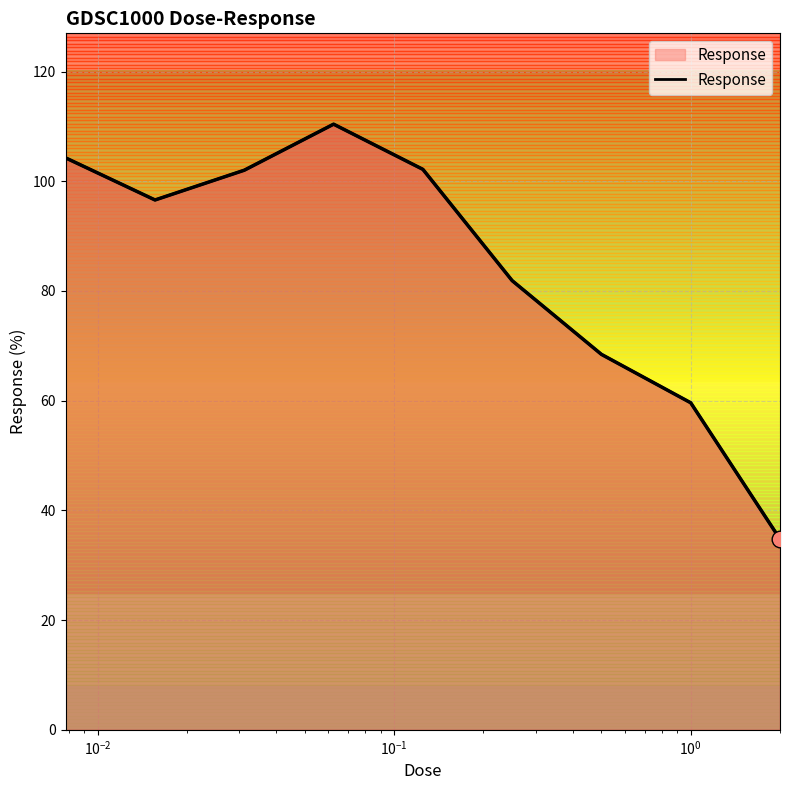

Reading right to left, what are all the values shown in this chart?

34.8	59.6	68.4	81.9	102.2	110.4	102.0	96.6	104.3